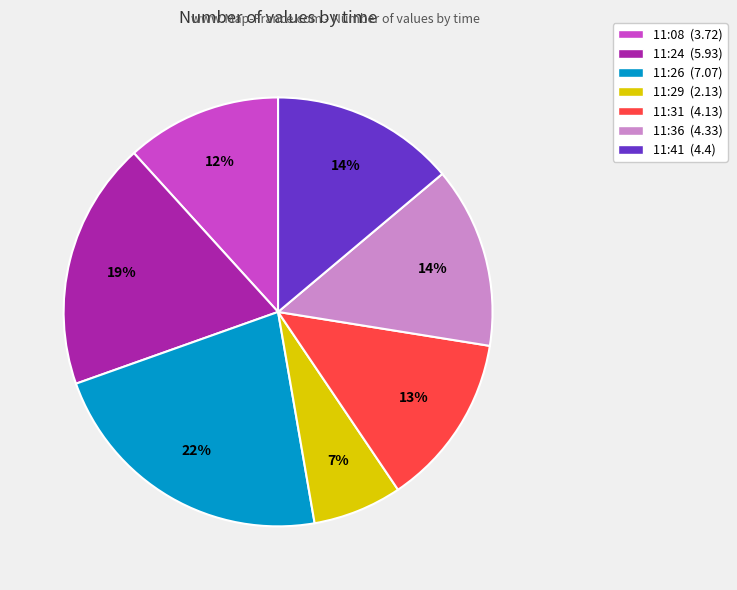

To the nearest percent, what is the combined percentage of 11:36 and 11:41?

28%